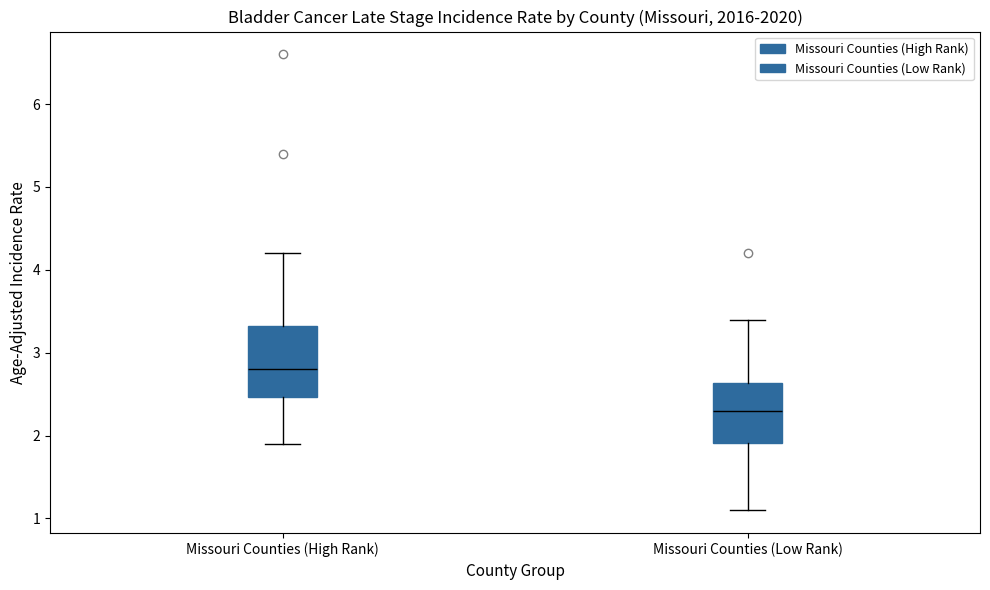

Where does the upper whisker of the box for Missouri Counties (High Rank) end on the y-axis? The values are not printed on the chart, so give them approximately, as read against the axis.

4.2